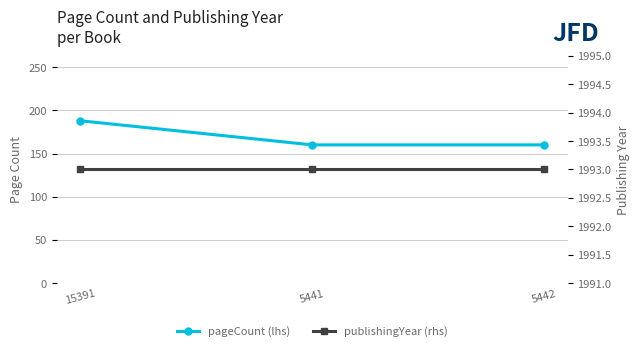

The publishingYear (rhs) series shows 1993 at 15391. True or false?

True